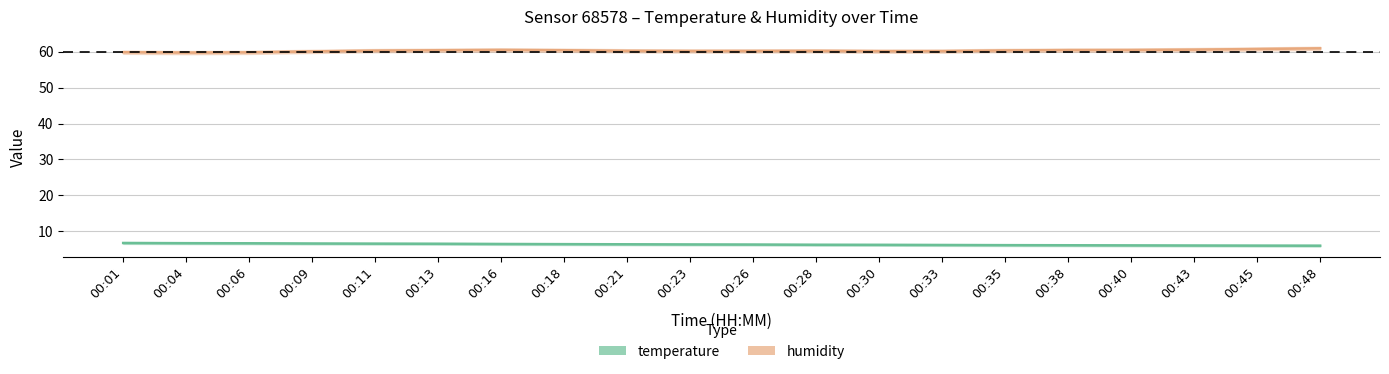

True or false: humidity has a value of 78.4 at 00:21.

False